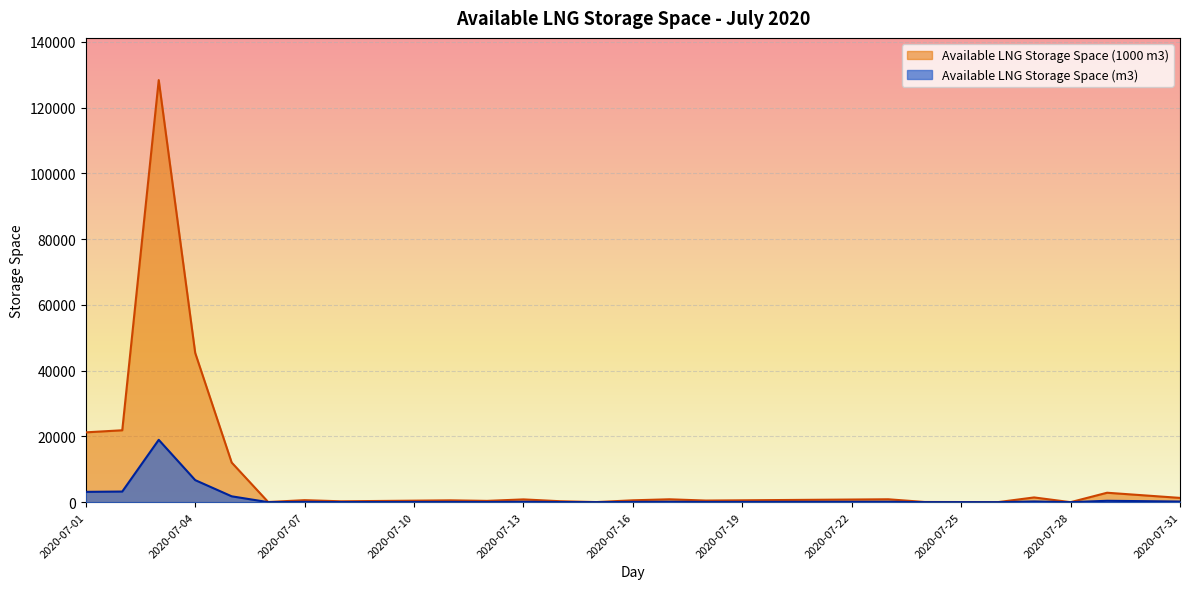

What is the difference between the Available LNG Storage Space (m3) values at 2020-07-17 and 2020-07-21?

22